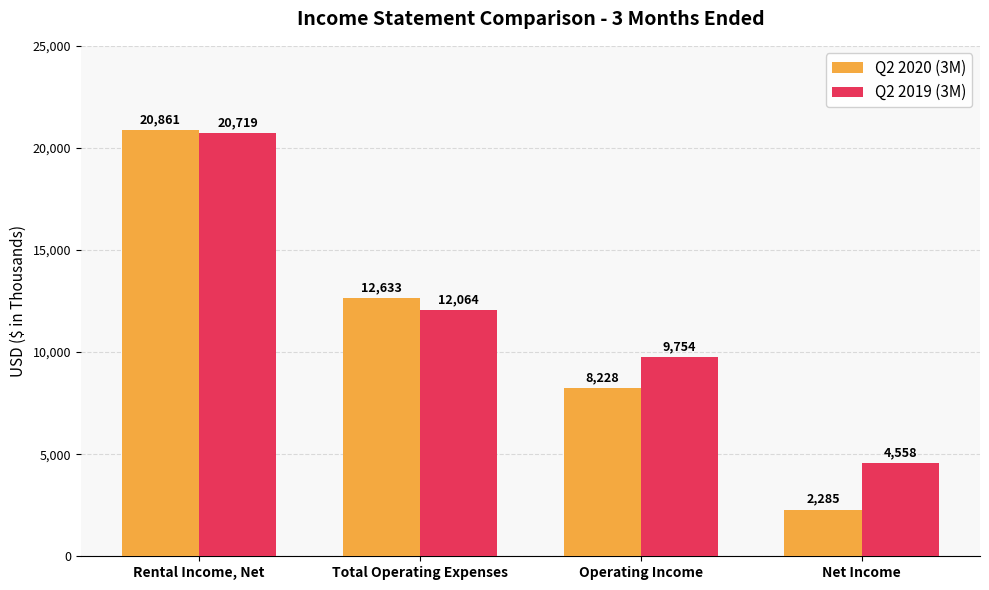

Is it true that Q2 2020 (3M) equals 8228 at Operating Income?

True